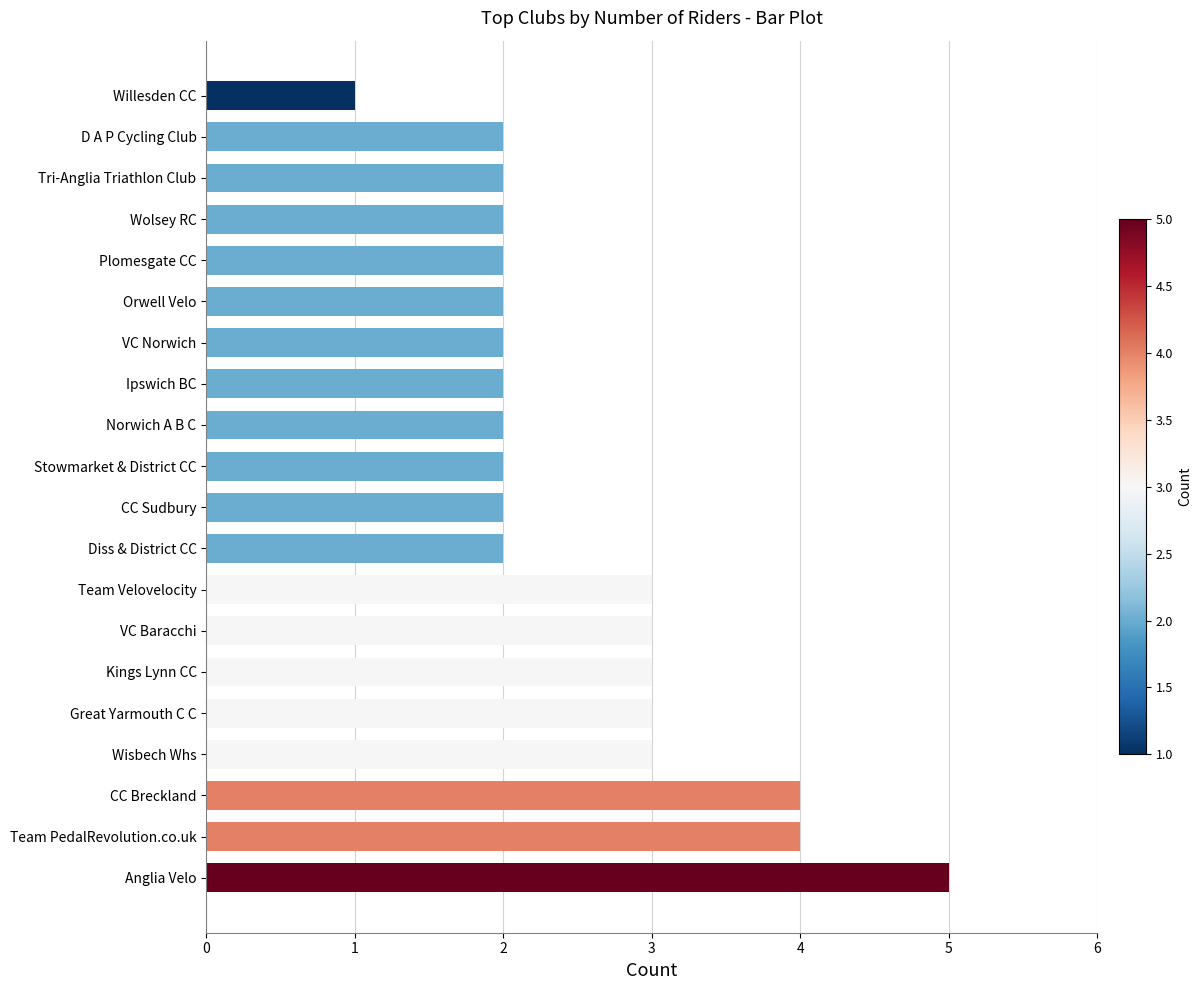

True or false: the data shows 1 at Tri-Anglia Triathlon Club.

False